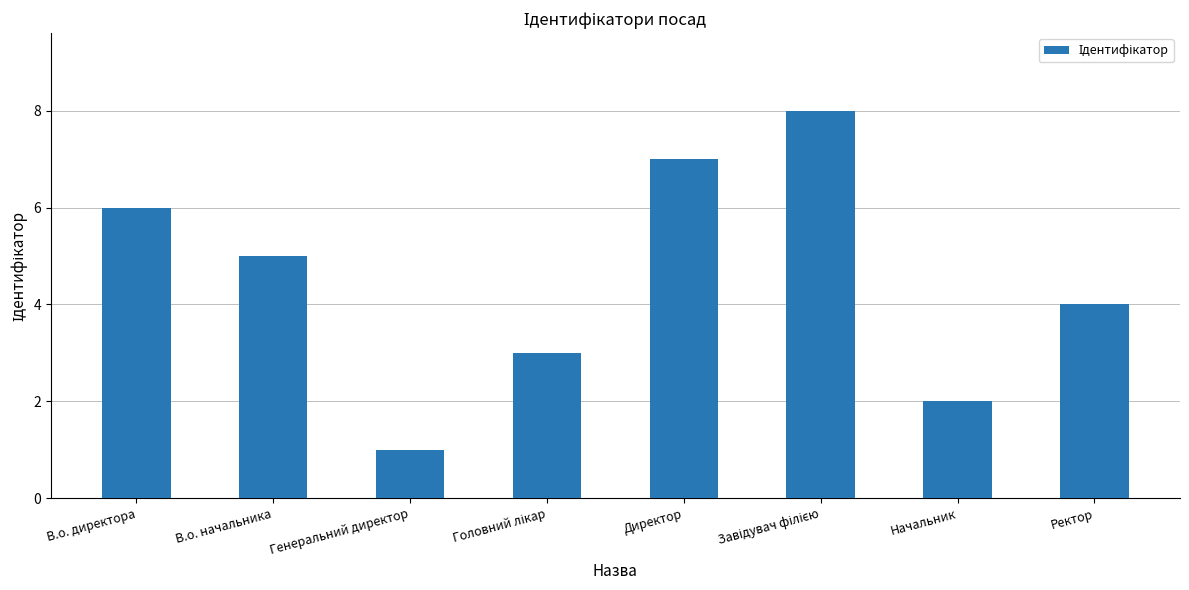

What value does the data have at В.о. начальника?

5